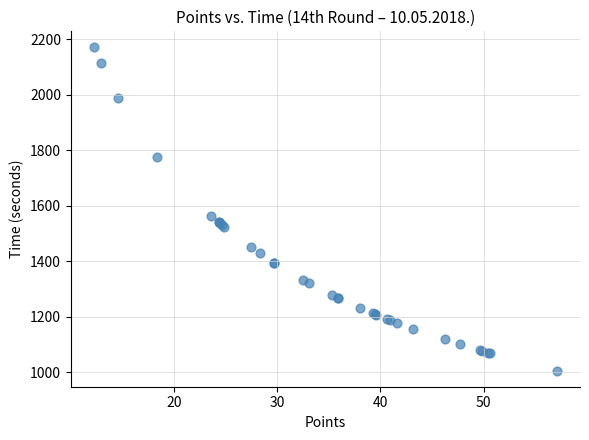

What Y value in the scatter plot is closest to 1588?

1564